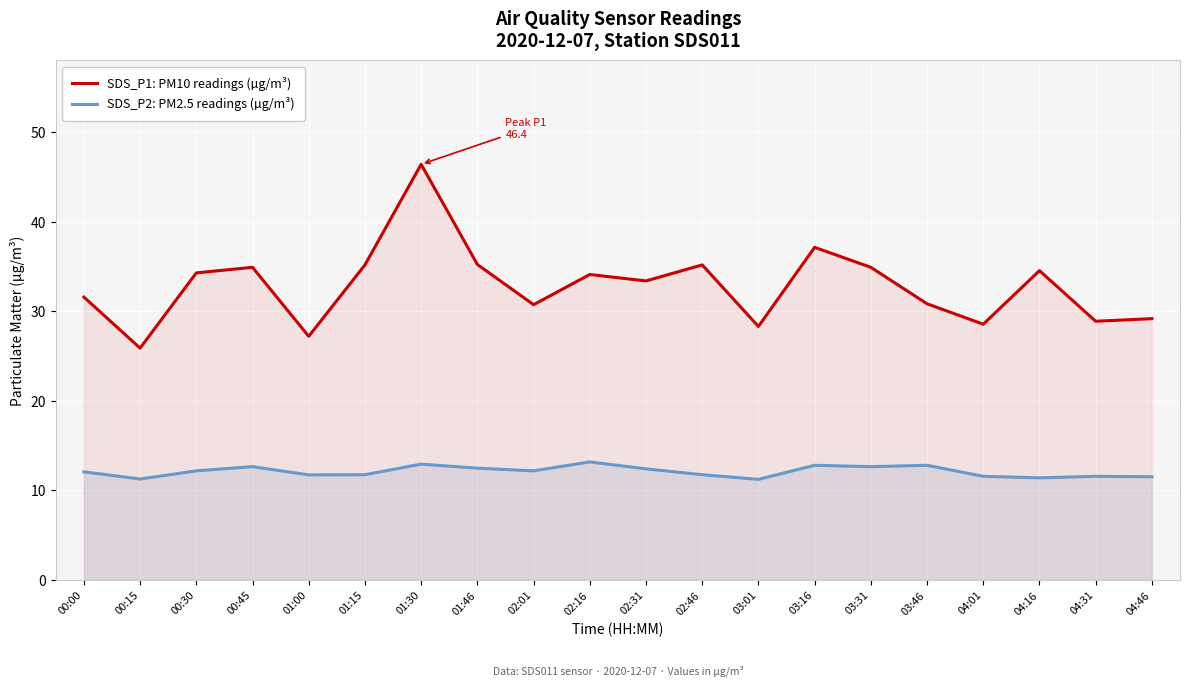

Which series has the widest spread of values?

SDS_P1: PM10 readings (µg/m³)